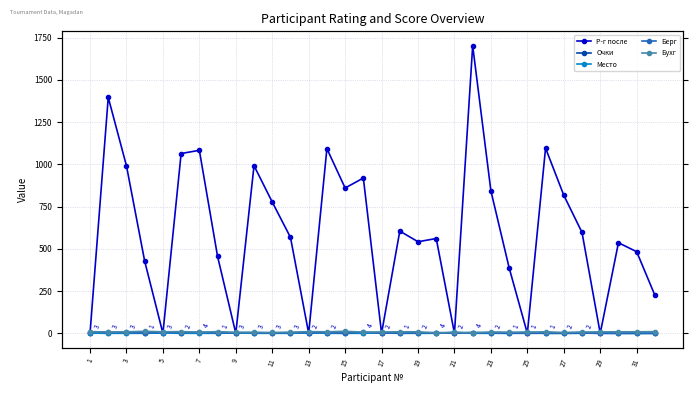

The Р-г после series shows 817 at 27. True or false?

True